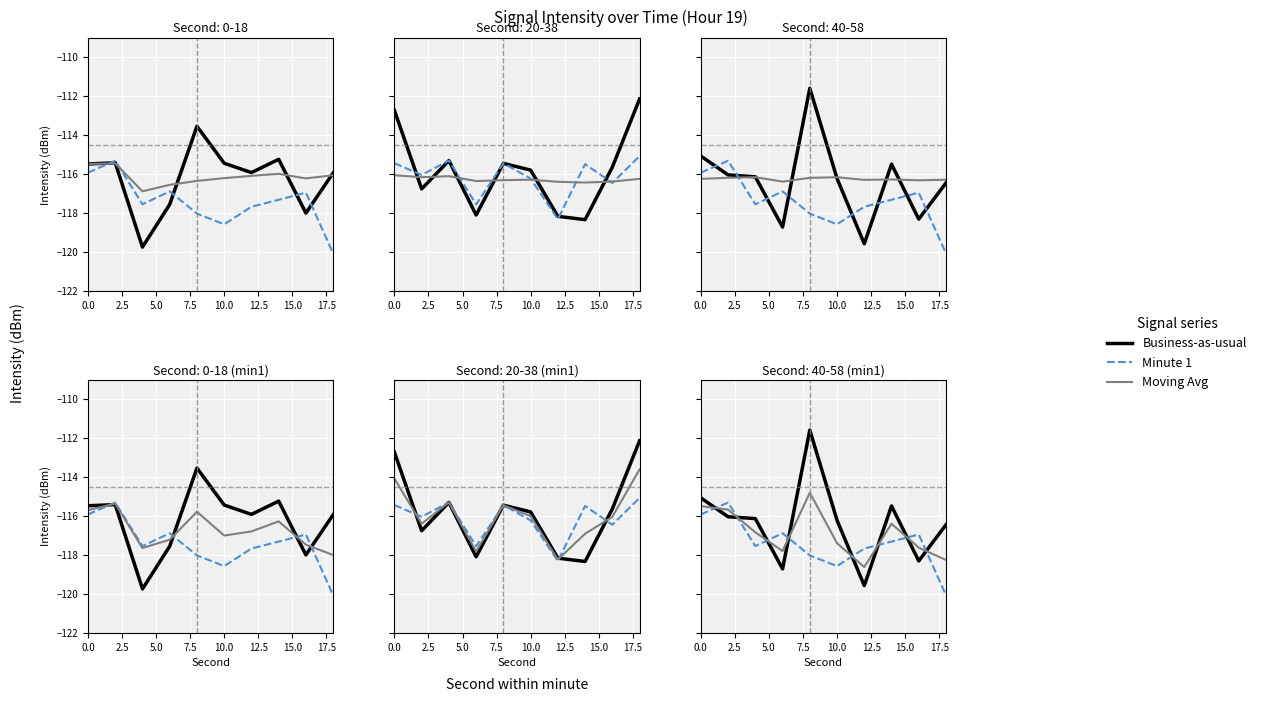

What is the difference between the second highest and second lowest values in the Business-as-usual series?

3.6